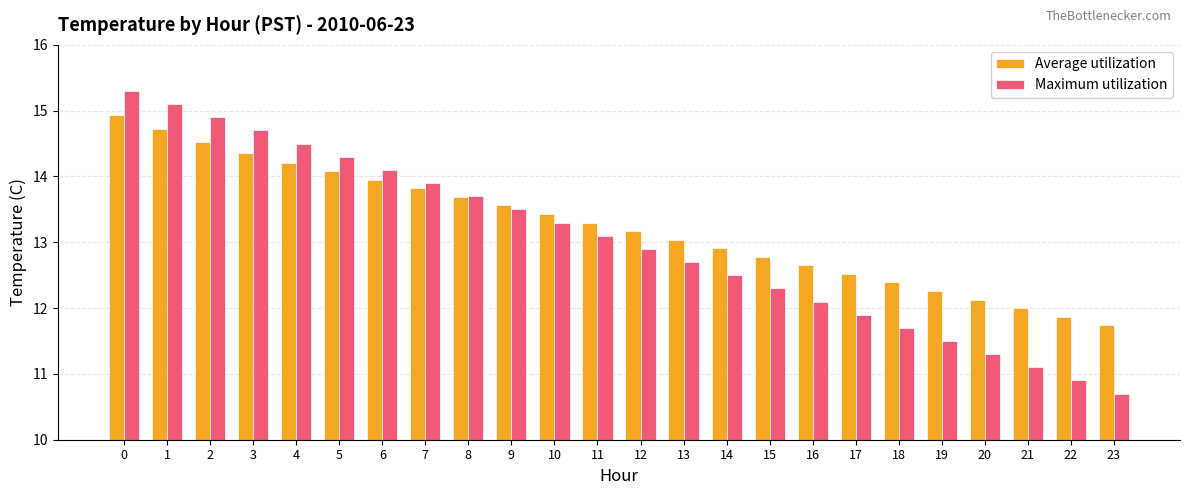

What is the sum of all Average utilization values?

318.0